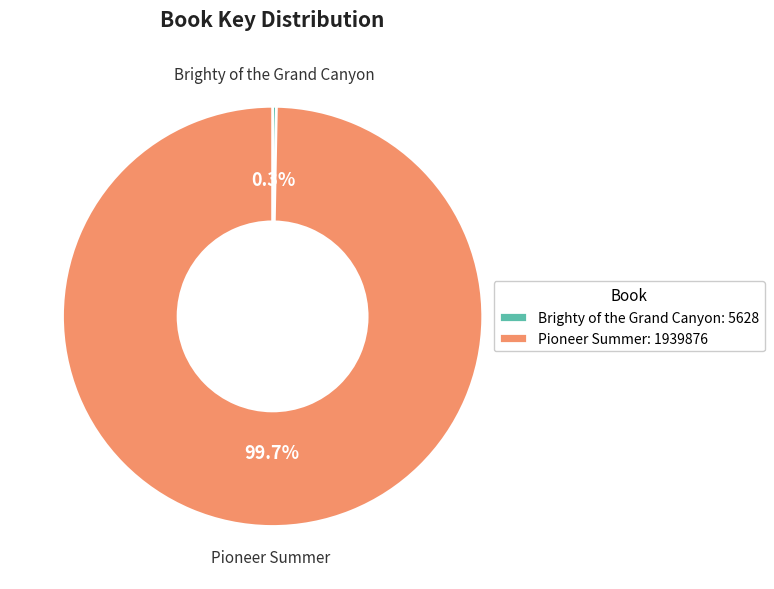

Is there any slice that represents more than half of the pie?

Yes